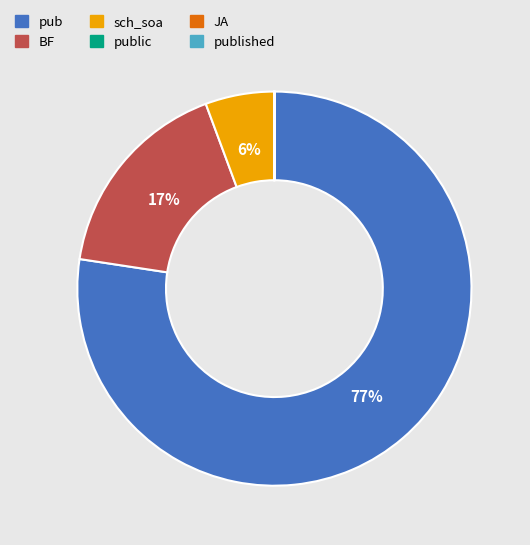

To the nearest percent, what is the combined percentage of BF and pub?

94%